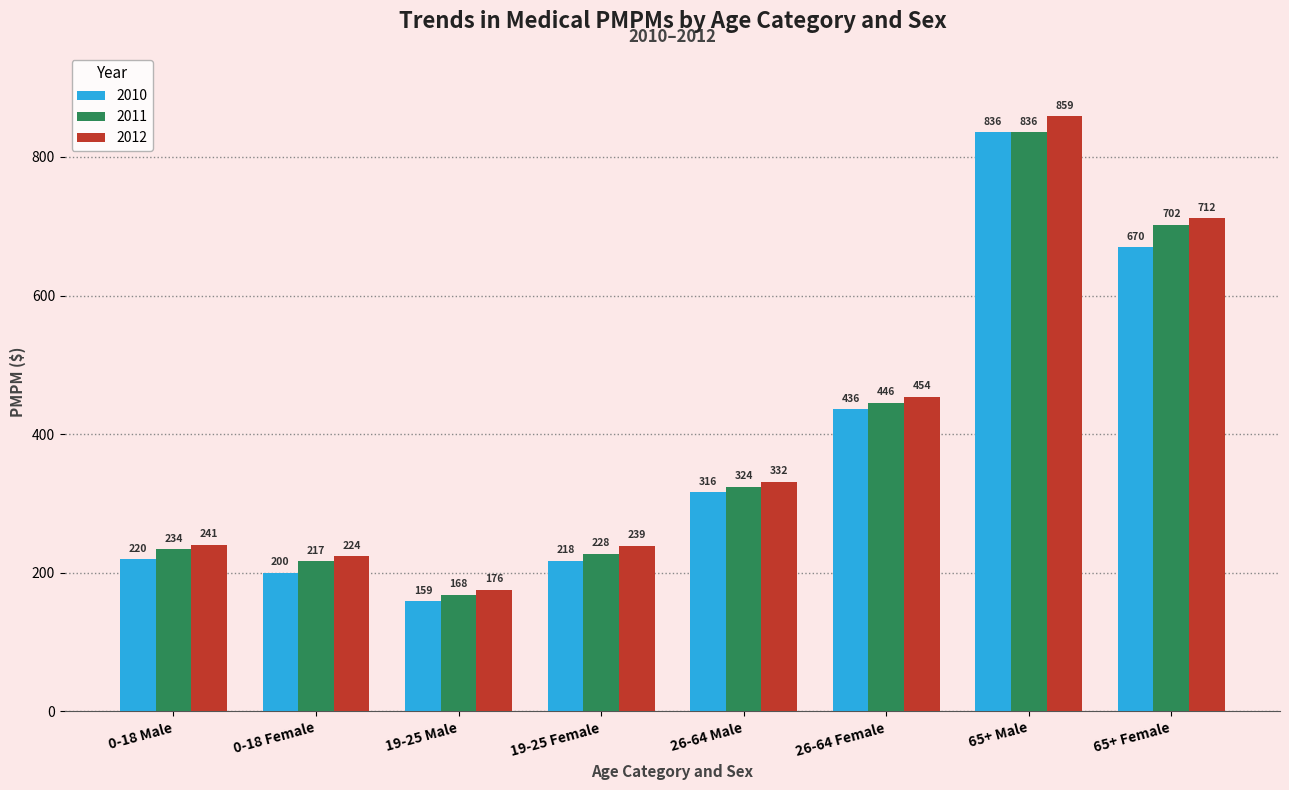

True or false: 2011 has a value of 158.5 at 26-64 Male.

False